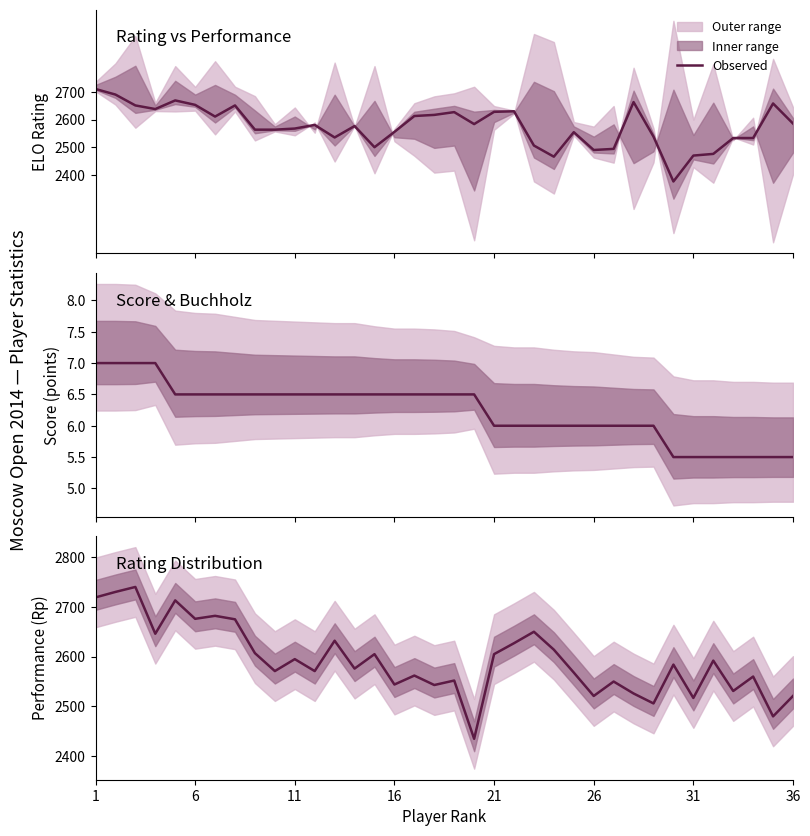

What is the difference between the second highest and minimum values in the Rating series?

312.0